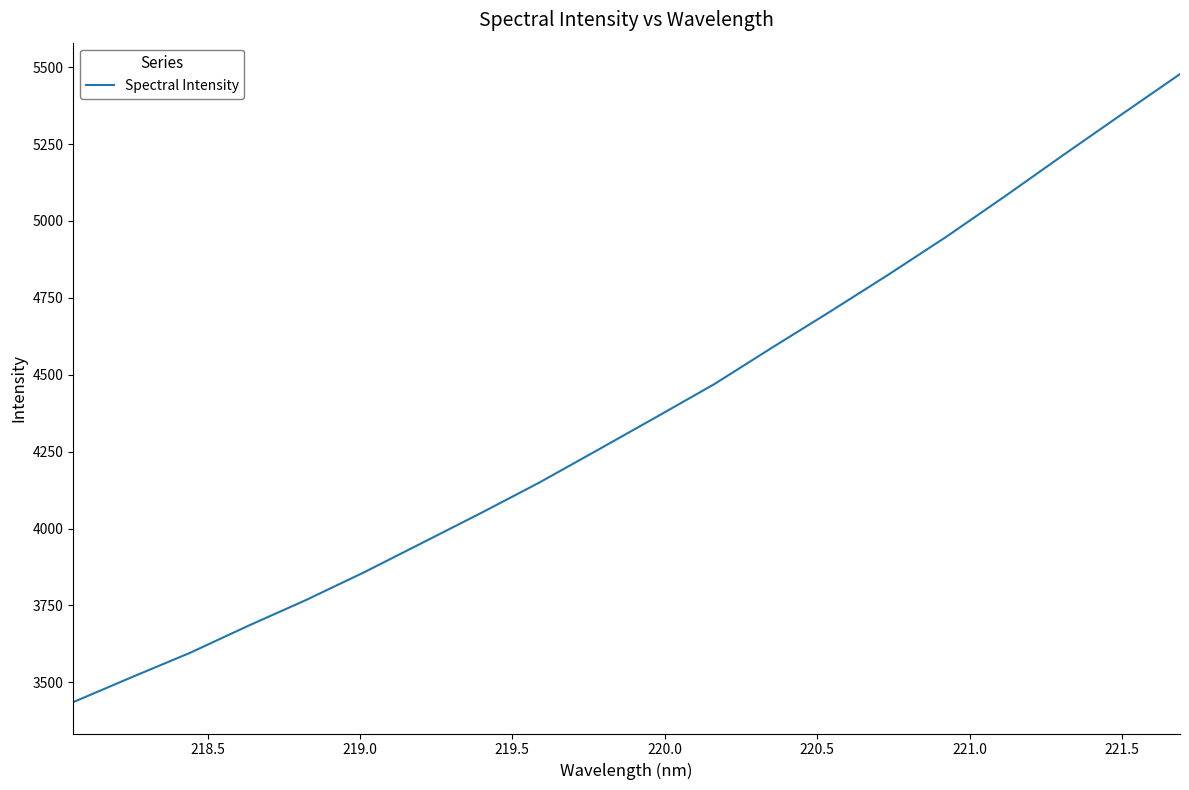

What is the maximum value shown in the chart?

5477.6